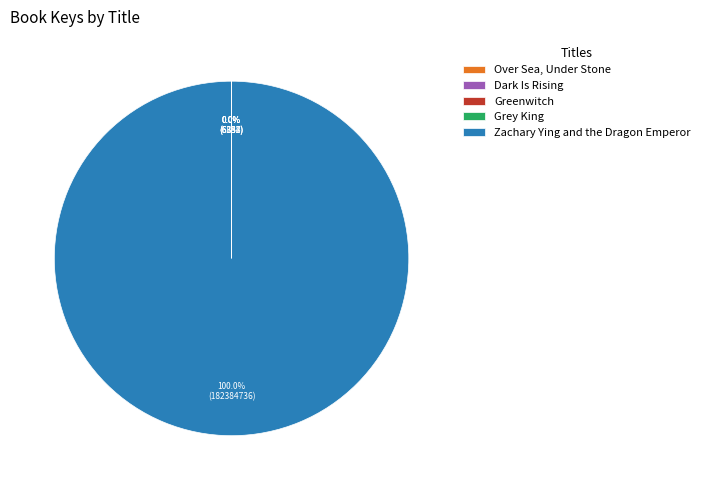

Is there any slice that represents more than half of the pie?

Yes